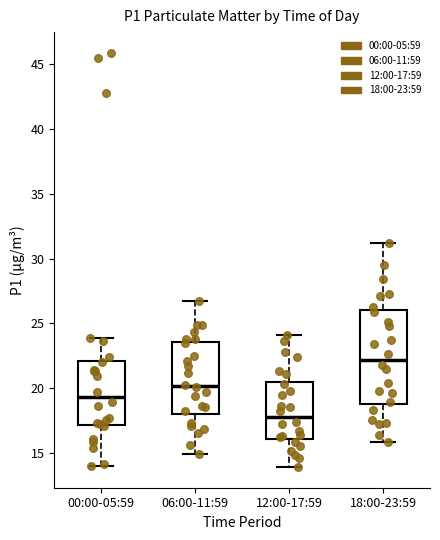

Comparing the boxes themselves (not the whiskers), which one is the tallest?

18:00-23:59